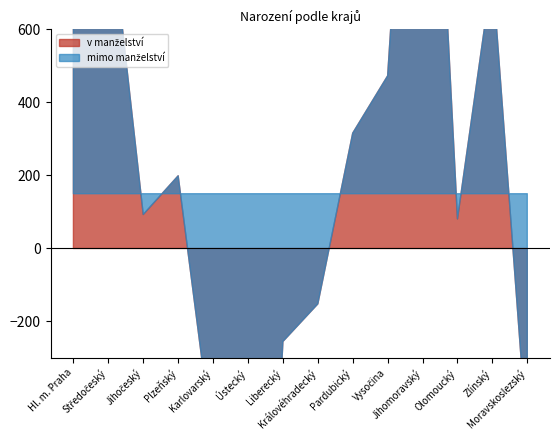

What is the spread (max minus min) of values at Hl. m. Praha?

13377